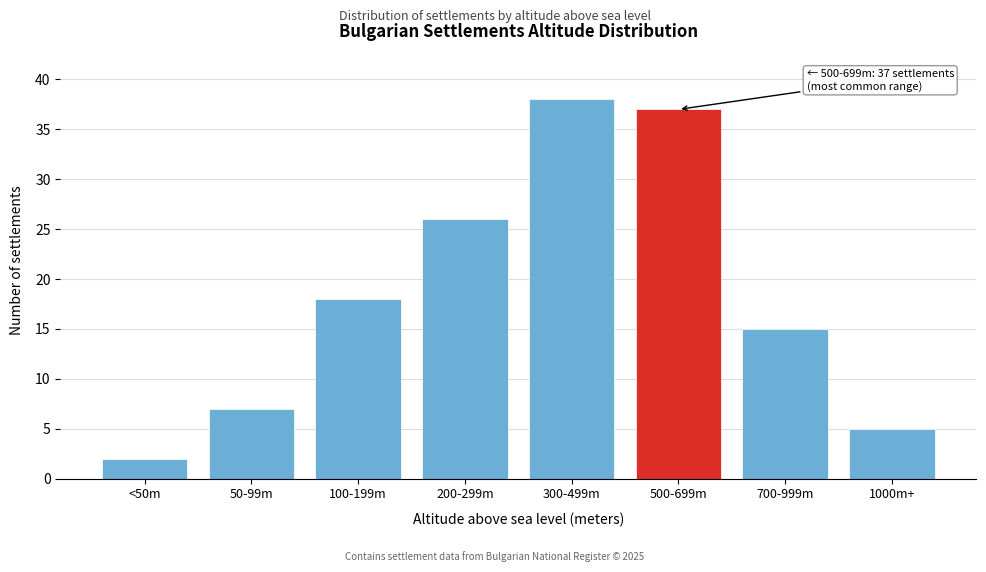

Reading right to left, list all the values displayed in this chart.

1000m+=5	700-999m=15	500-699m=37	300-499m=38	200-299m=26	100-199m=18	50-99m=7	<50m=2